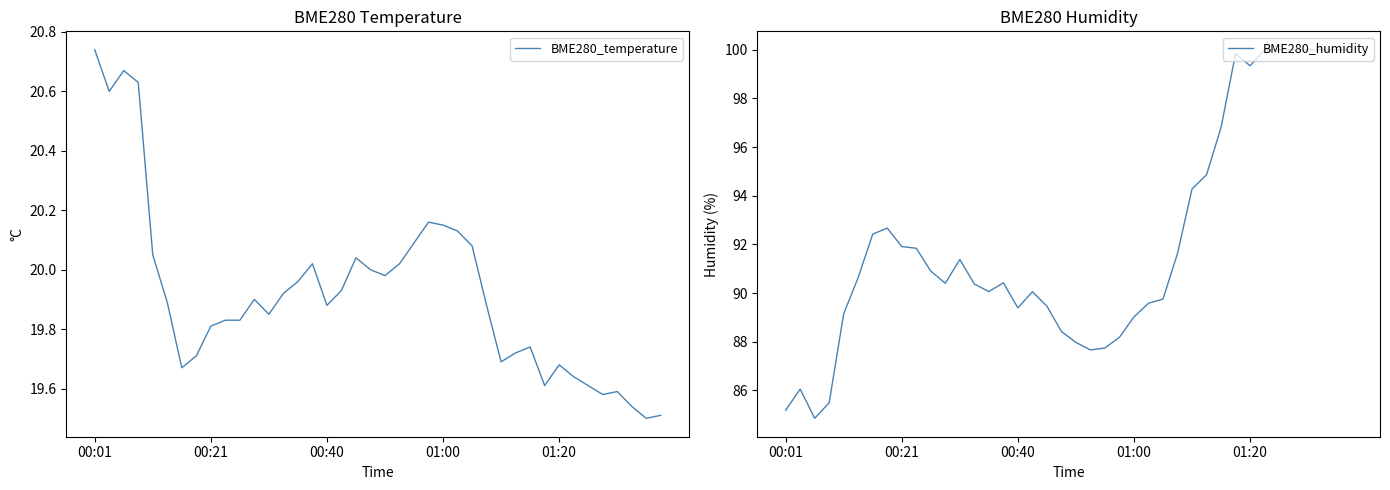

What is the spread (max minus min) of values at 33?

80.4